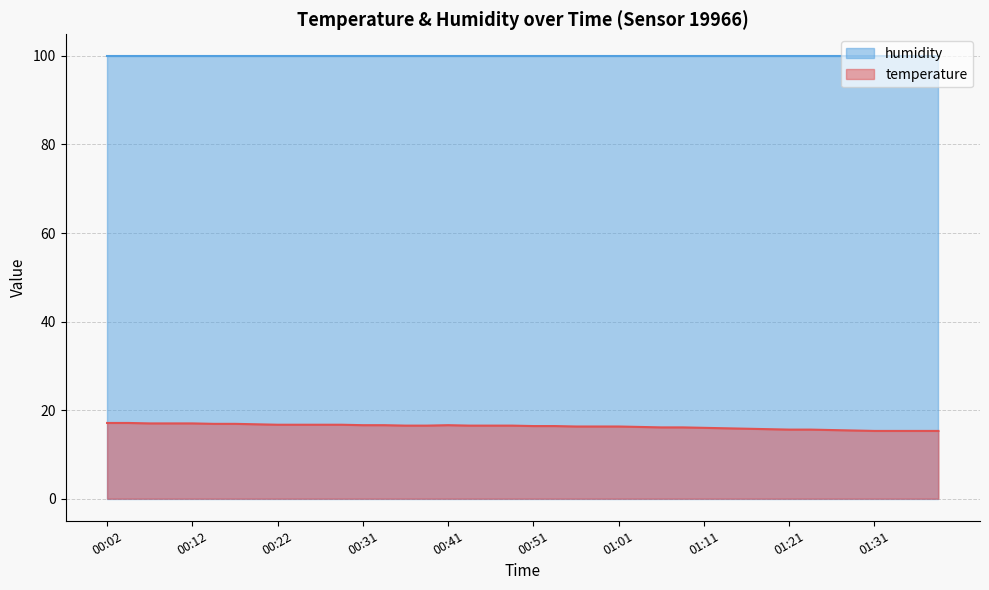

What is the label of the 38th point from the right?

00:07